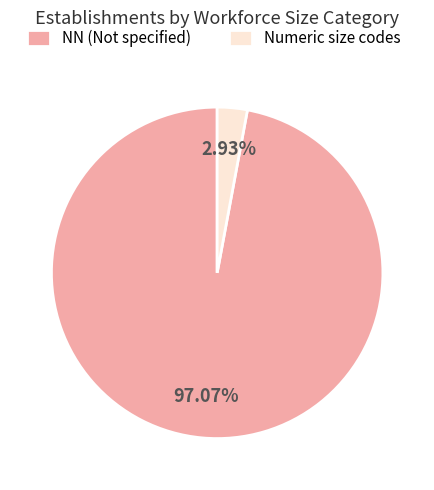

Is Numeric size codes the majority of the pie?

No